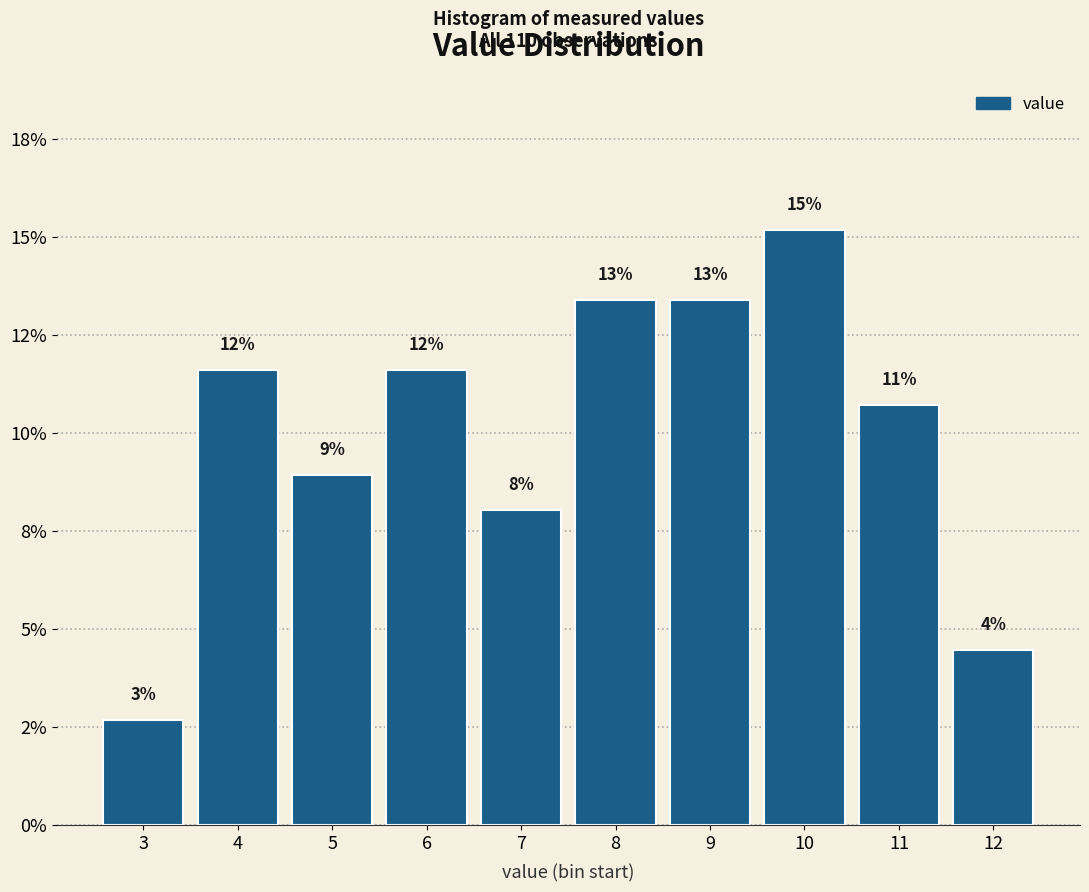

Does the chart contain any negative values?

No